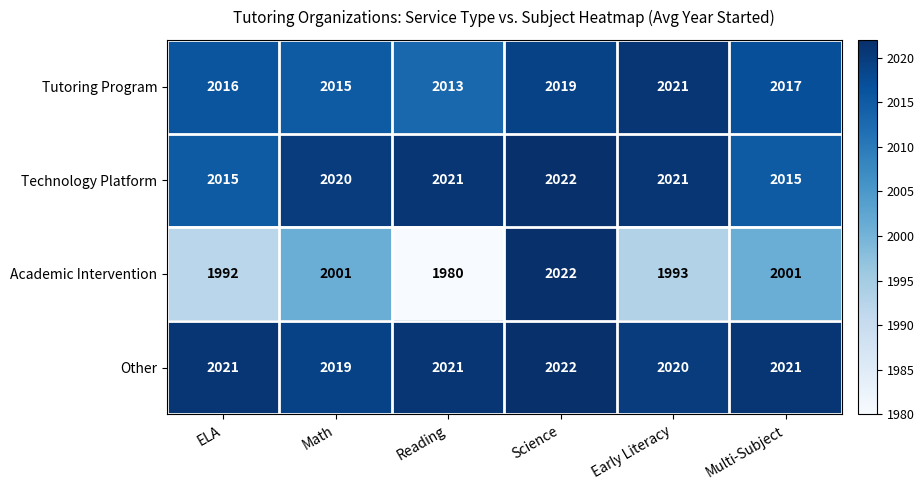

The value of Tutoring Program at Math is 957. True or false?

False